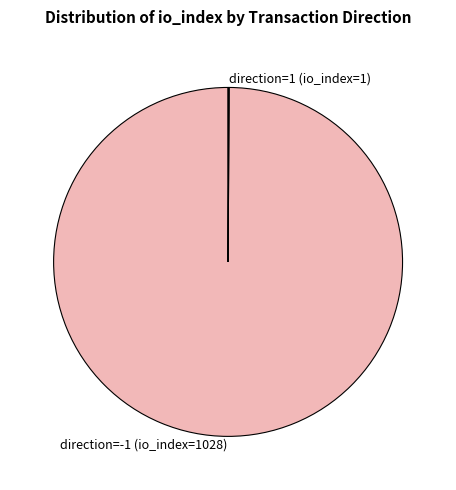

Is it true that direction=-1 (io_index=1028) is 88% of the pie?

False